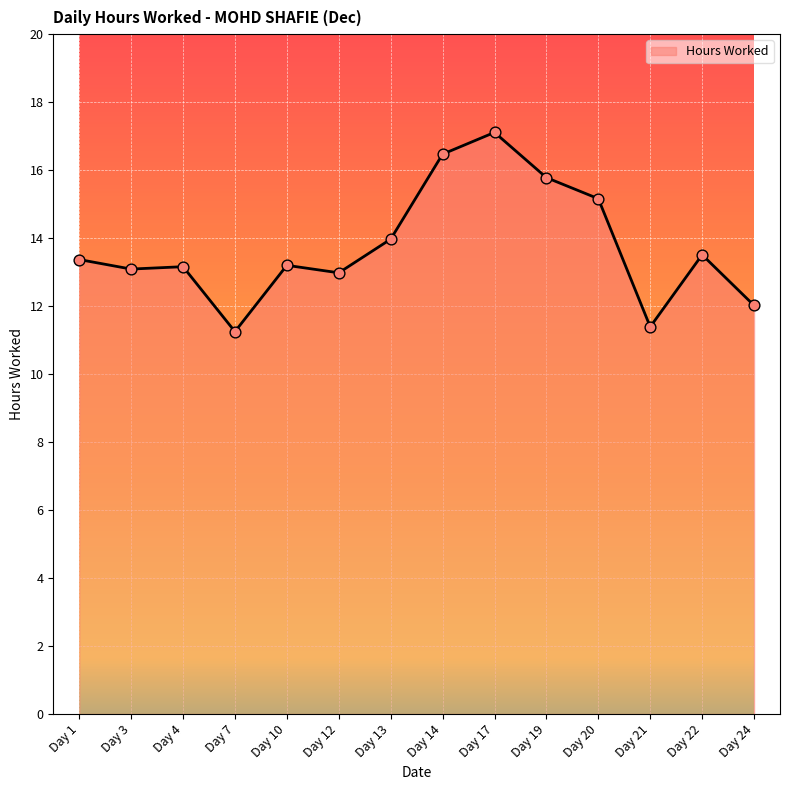

What is the change in value from Day 12 to Day 22?

+0.5